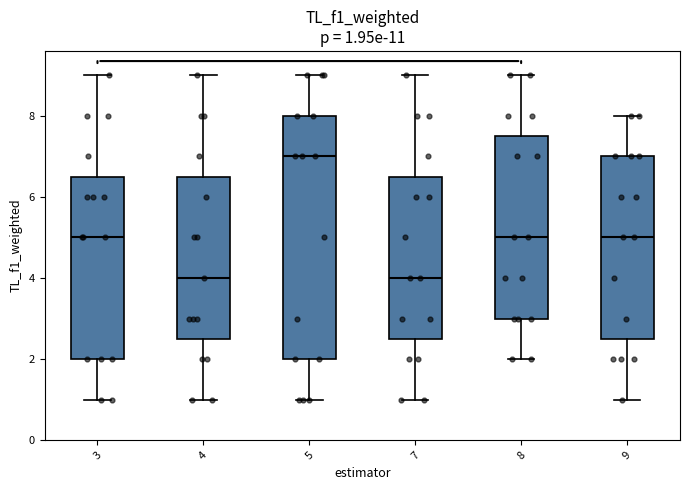

Comparing the boxes themselves (not the whiskers), which one is the tallest?

5